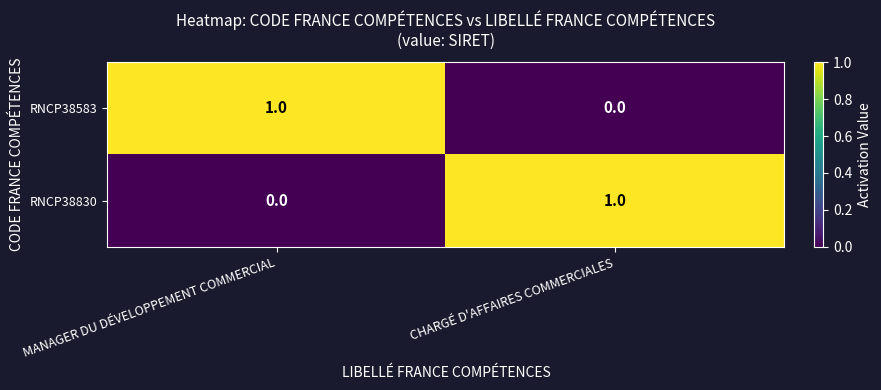

What is the difference between the highest and lowest values at MANAGER DU DÉVELOPPEMENT COMMERCIAL?

1